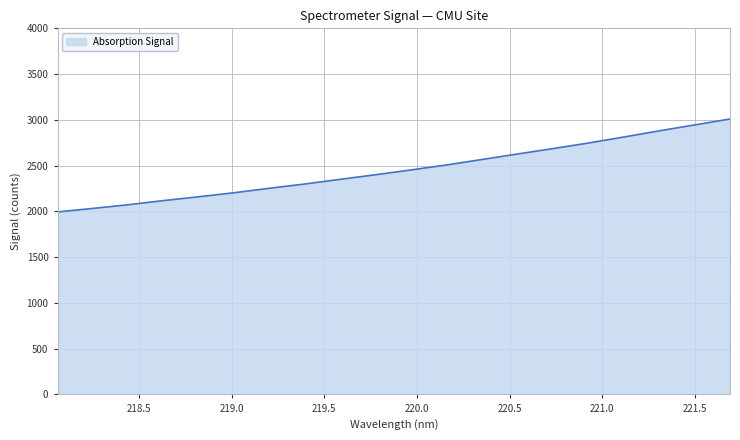

How many lines are shown in the chart?

1